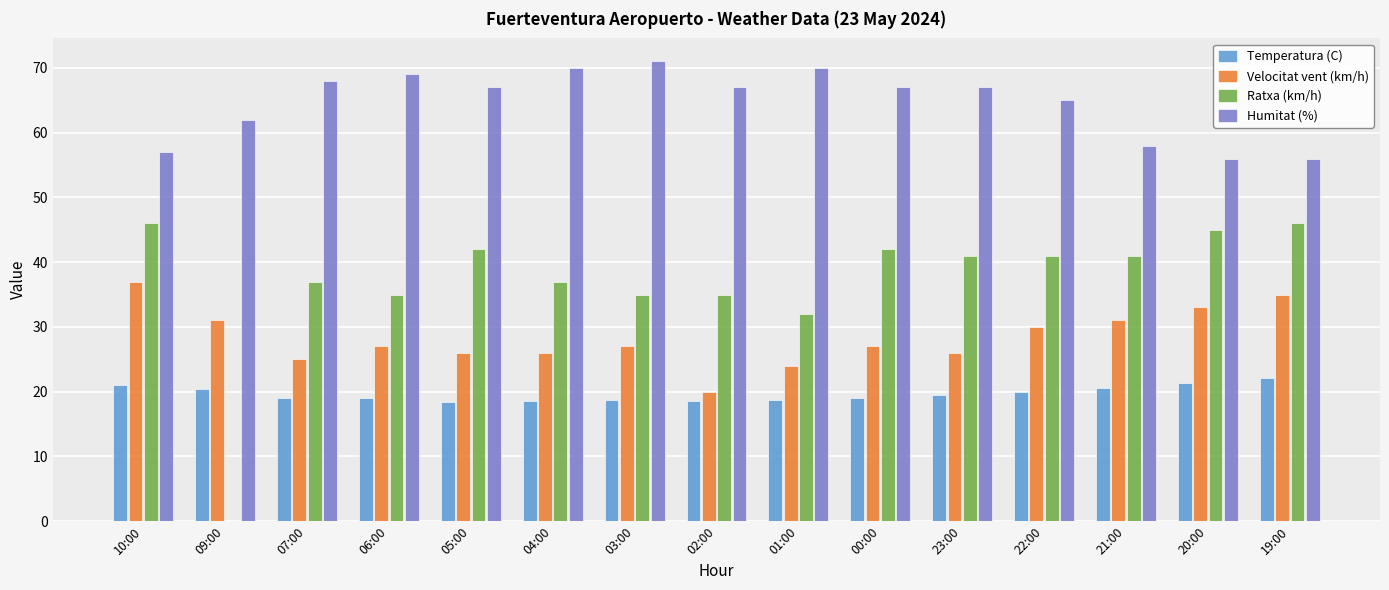

What is the greatest value displayed?

71.0